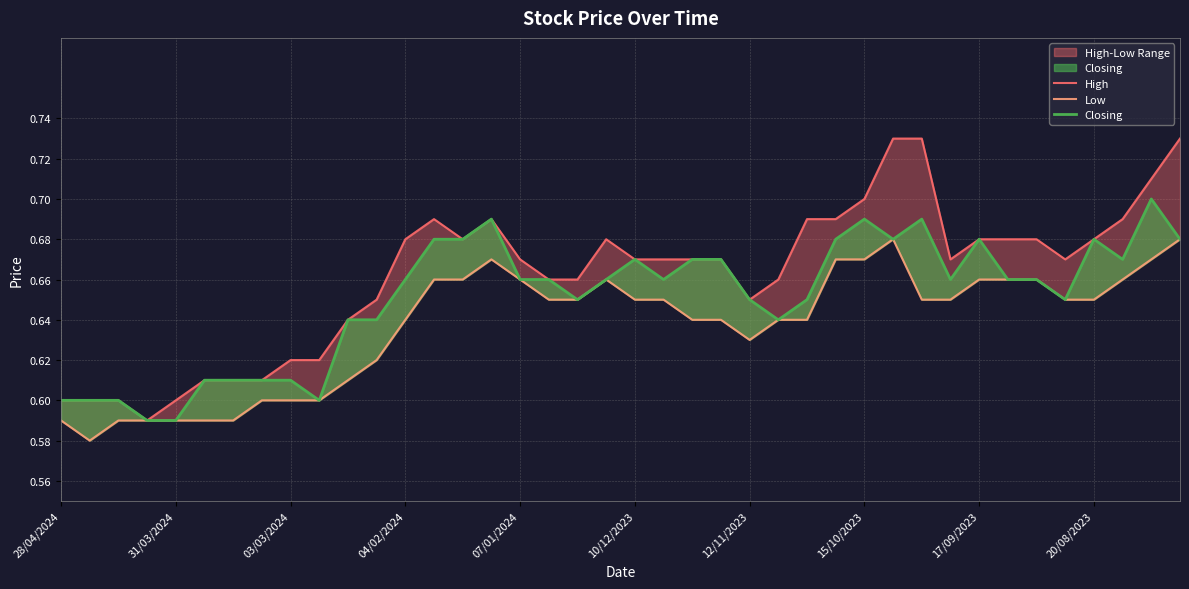

Reading right to left, list all the values displayed in this chart.

High: 0.7	0.7	0.7	0.7	0.7	0.7	0.7	0.7	0.7	0.7	0.7	0.7	0.7	0.7	0.7	0.7	0.7	0.7	0.7	0.7	0.7	0.7	0.7	0.7	0.7	0.7	0.7	0.7	0.7	0.6	0.6	0.6	0.6	0.6	0.6	0.6	0.6	0.6	0.6	0.6
Low: 0.7	0.7	0.7	0.7	0.7	0.7	0.7	0.7	0.7	0.7	0.7	0.7	0.7	0.6	0.6	0.6	0.6	0.6	0.7	0.7	0.7	0.7	0.7	0.7	0.7	0.7	0.7	0.6	0.6	0.6	0.6	0.6	0.6	0.6	0.6	0.6	0.6	0.6	0.6	0.6
Closing: 0.7	0.7	0.7	0.7	0.7	0.7	0.7	0.7	0.7	0.7	0.7	0.7	0.7	0.7	0.6	0.7	0.7	0.7	0.7	0.7	0.7	0.7	0.7	0.7	0.7	0.7	0.7	0.7	0.6	0.6	0.6	0.6	0.6	0.6	0.6	0.6	0.6	0.6	0.6	0.6